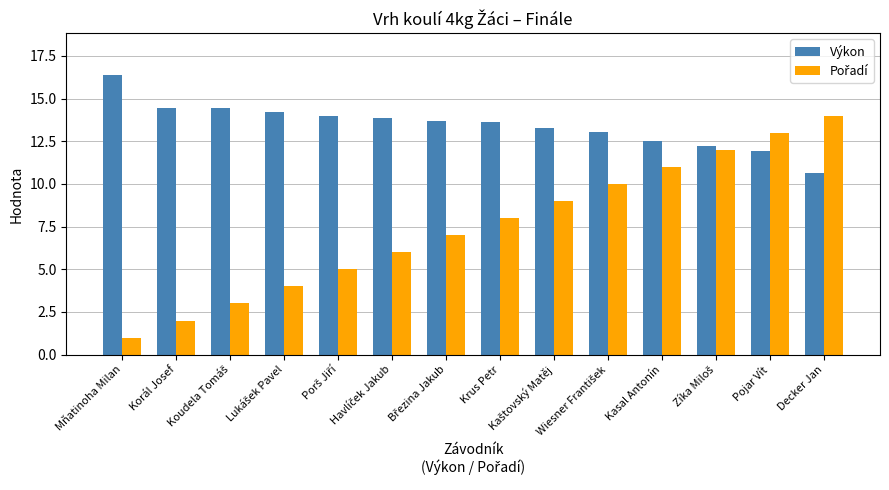

Which series has the largest total across all categories?

Výkon